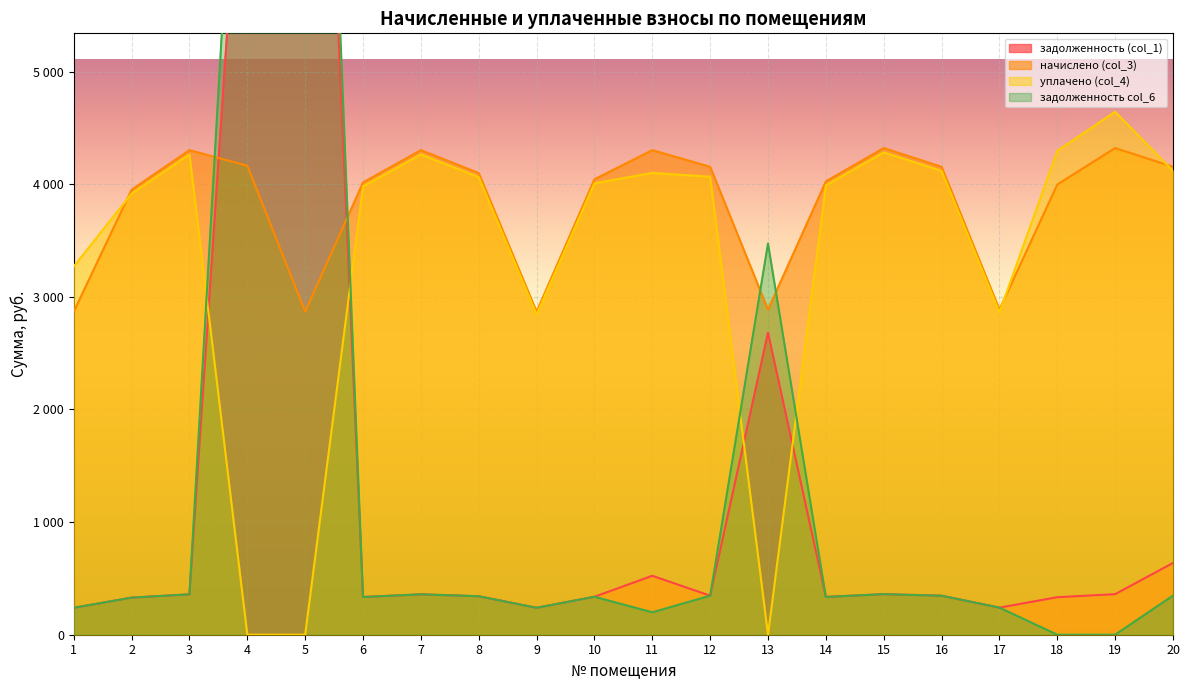

Between 4 and 16, which series saw the biggest shift?

задолженность col_6